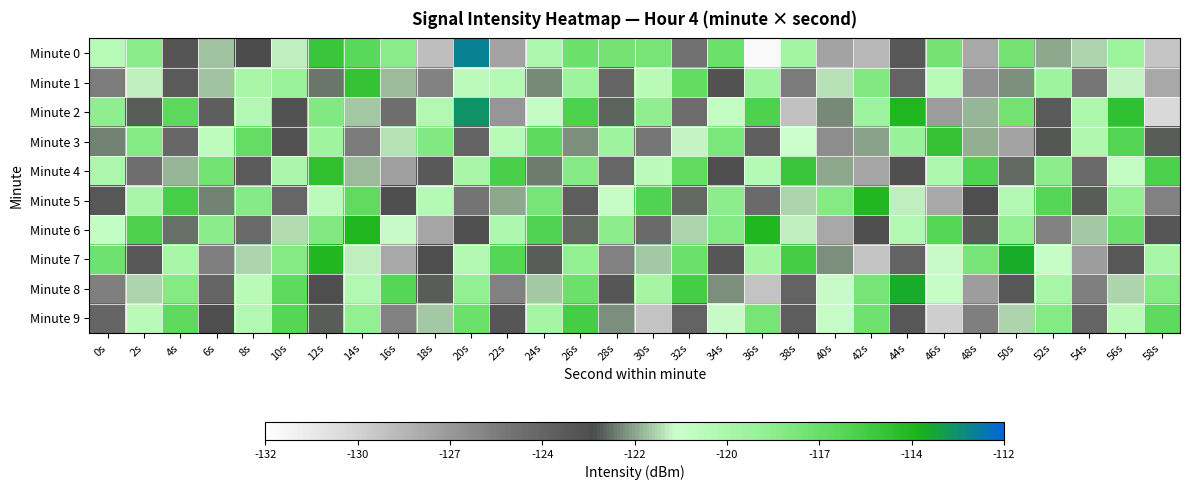

What is the spread (max minus min) of values at 26s?

8.3